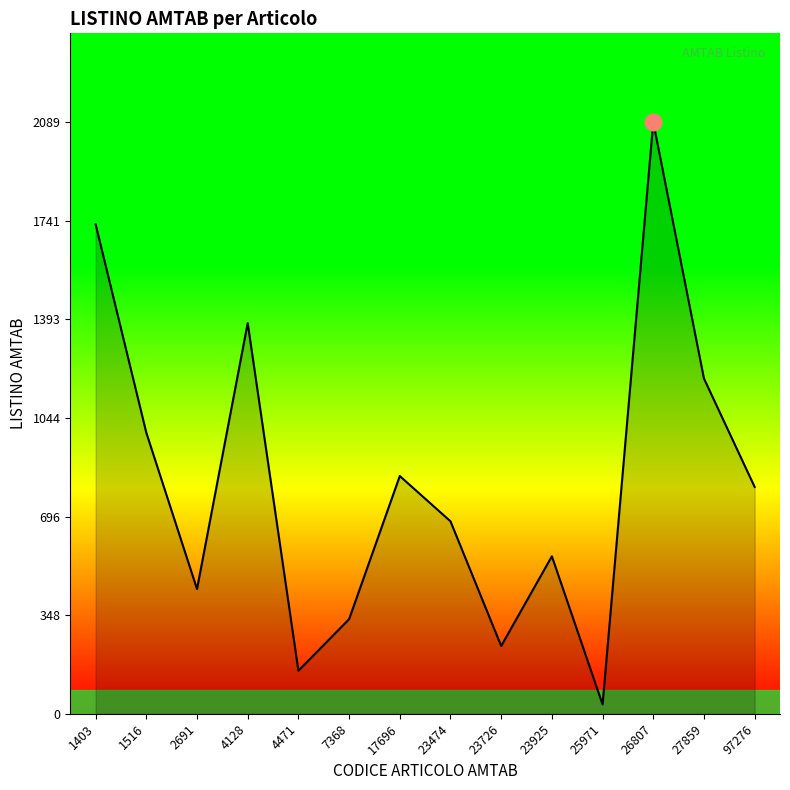

Does the chart have visible grid lines?

No